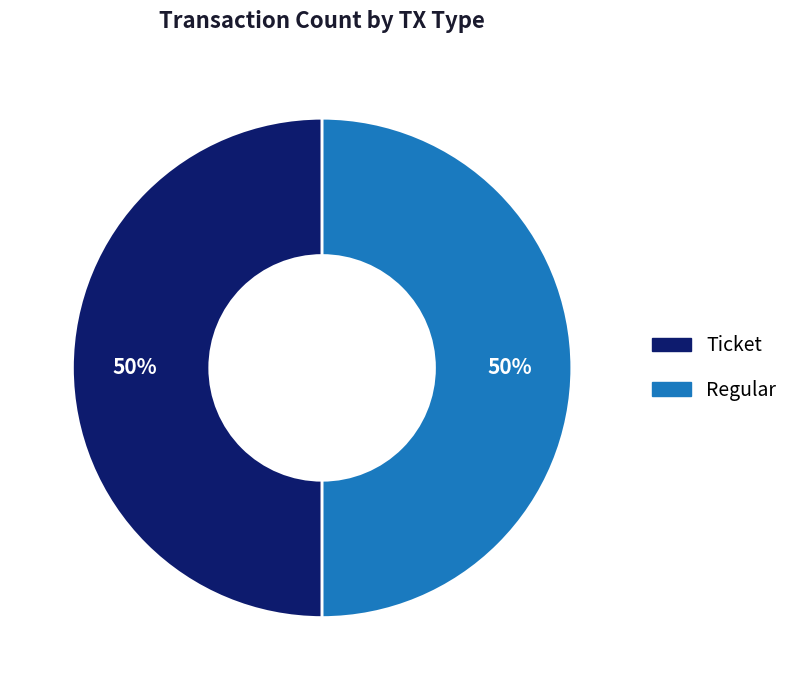

Is the sum of Ticket and Regular greater than half?

Yes